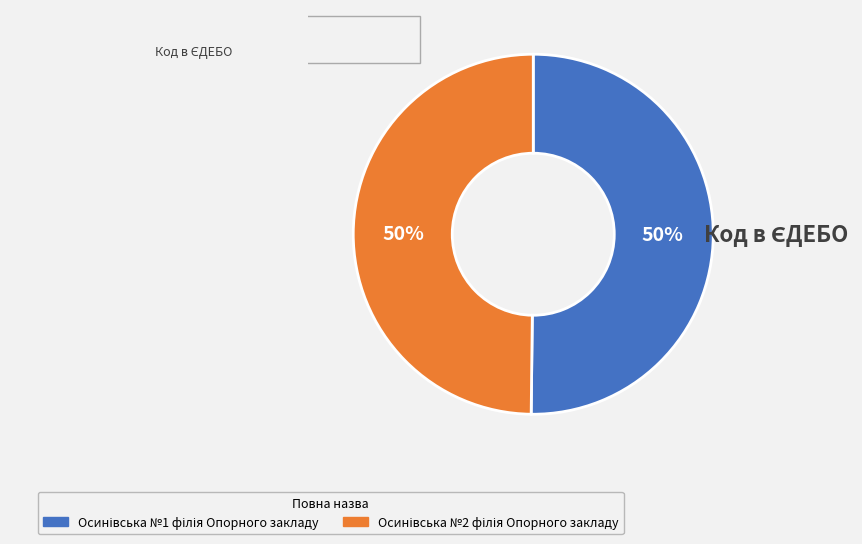

To the nearest percent, what is the average slice percentage?

50%